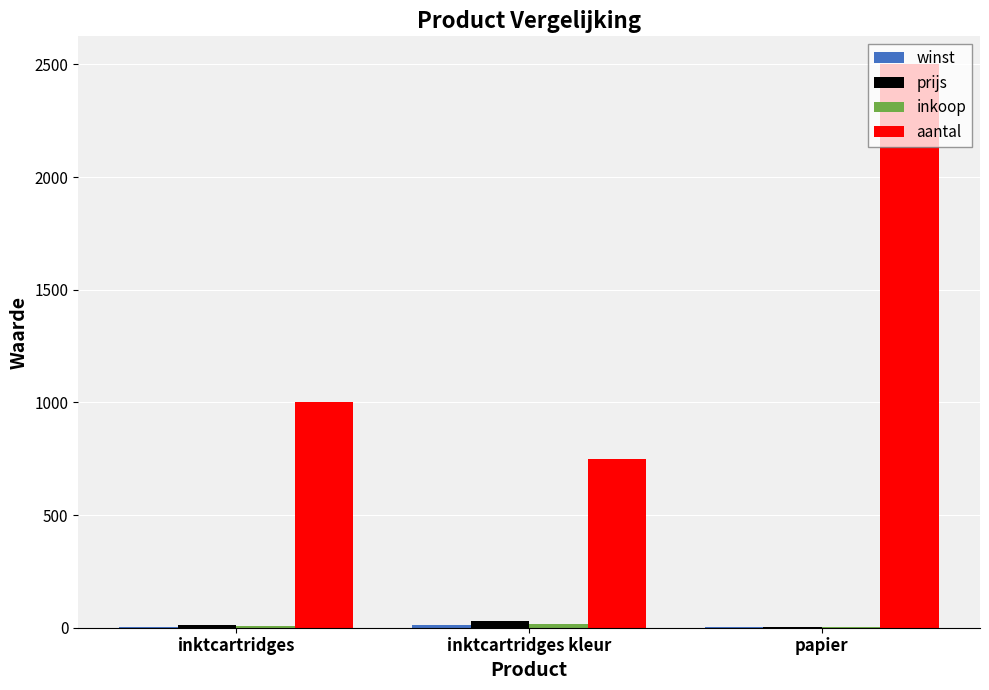

At which category does the chart reach its peak across all series?

papier